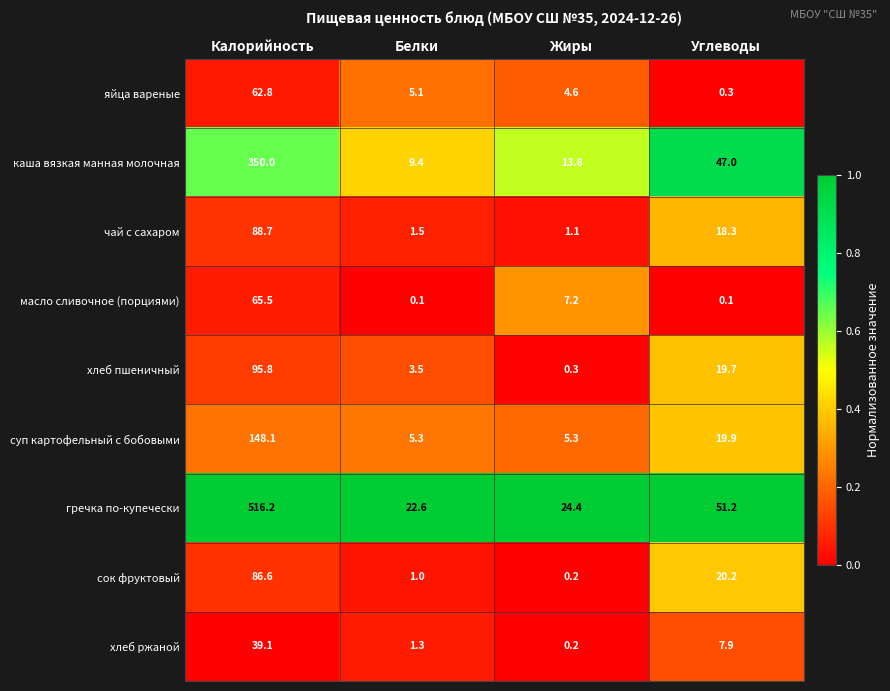

Is it true that масло сливочное (порциями) equals 89.5 at Калорийность?

False